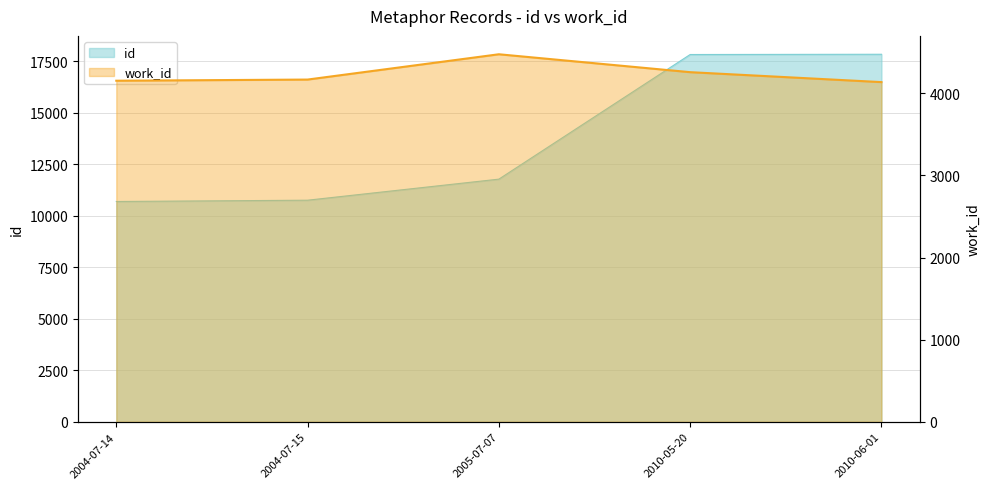

True or false: id and work_id intersect in this chart.

False